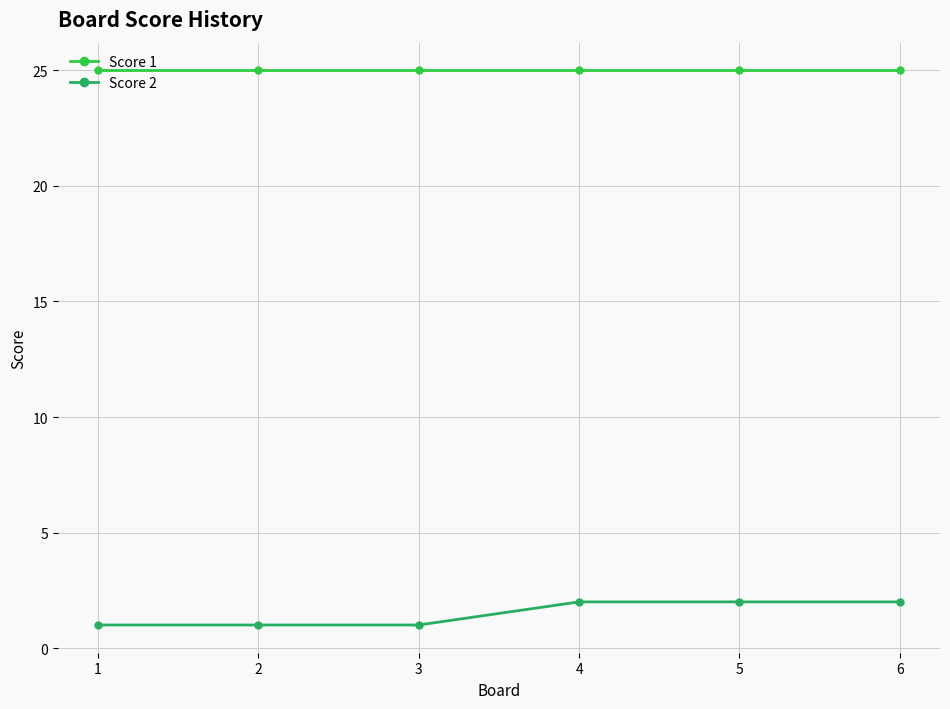

What is the difference between the maximum and minimum values in the Score 2 series?

1